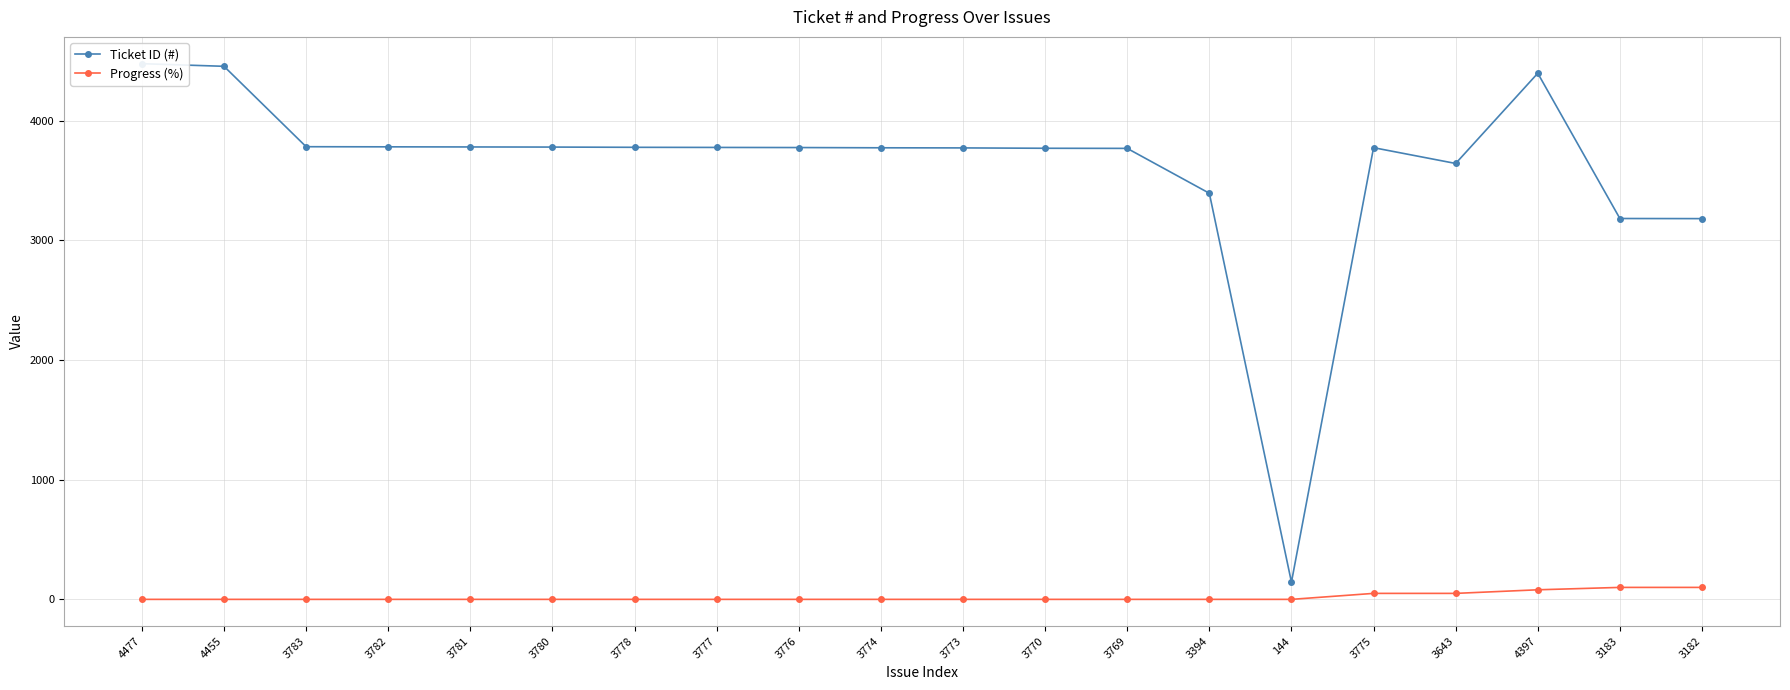

Which series has the widest spread of values?

Ticket ID (#)